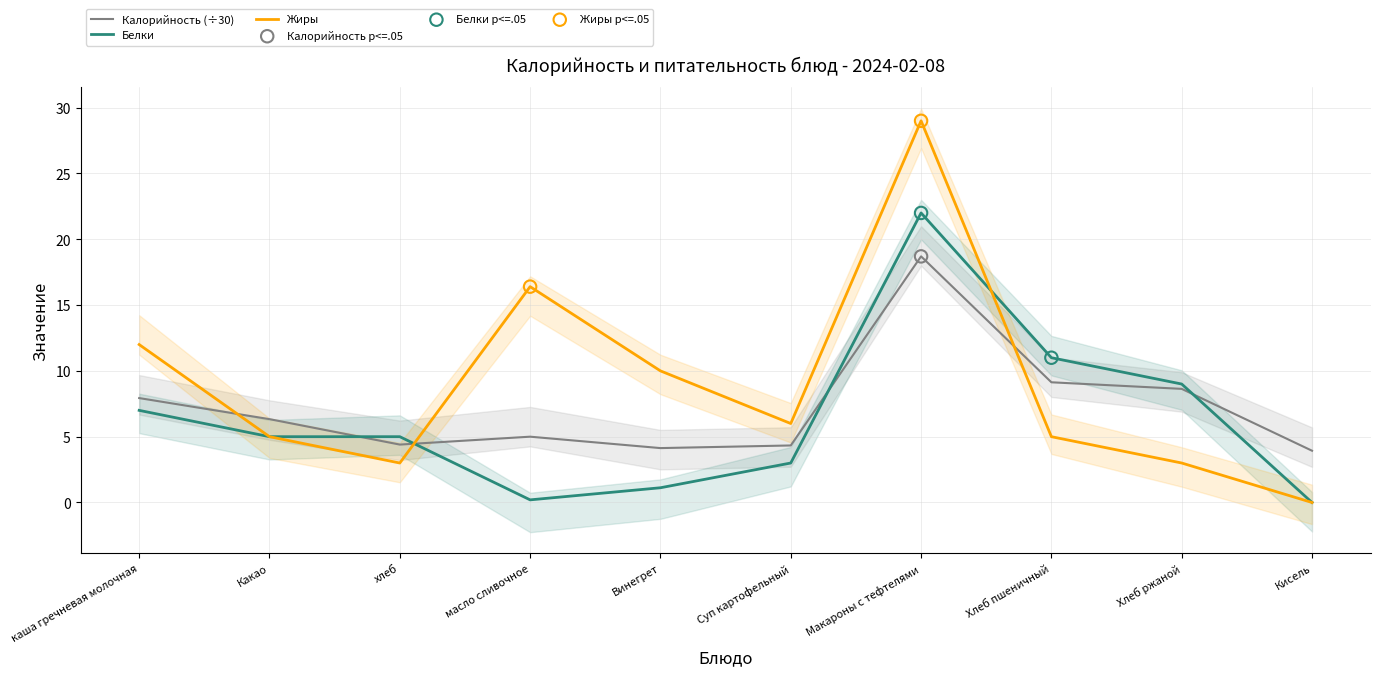

Which series has the largest total across all categories?

Жиры